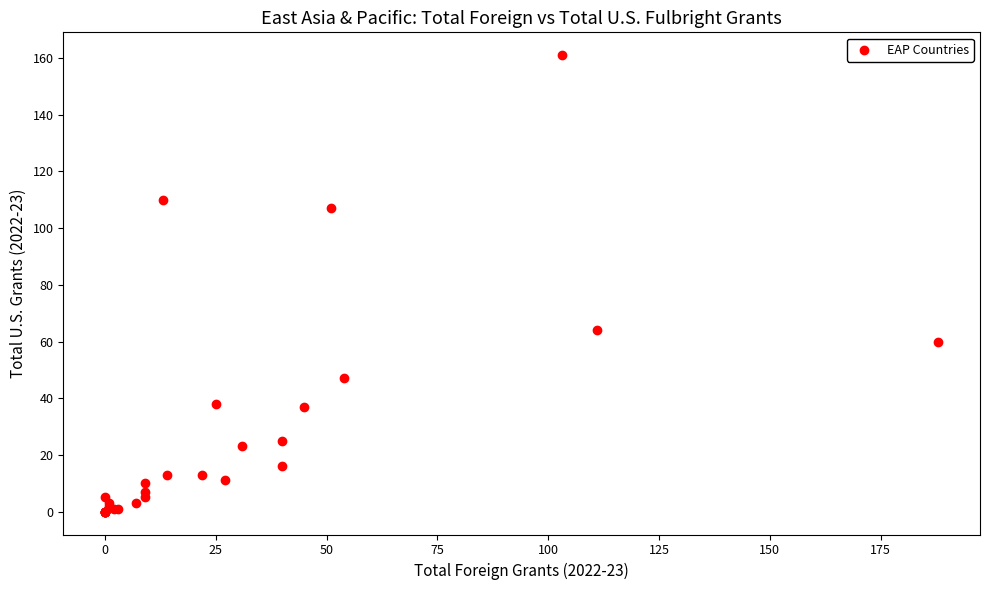

What Y value in the scatter plot is closest to 80?

64